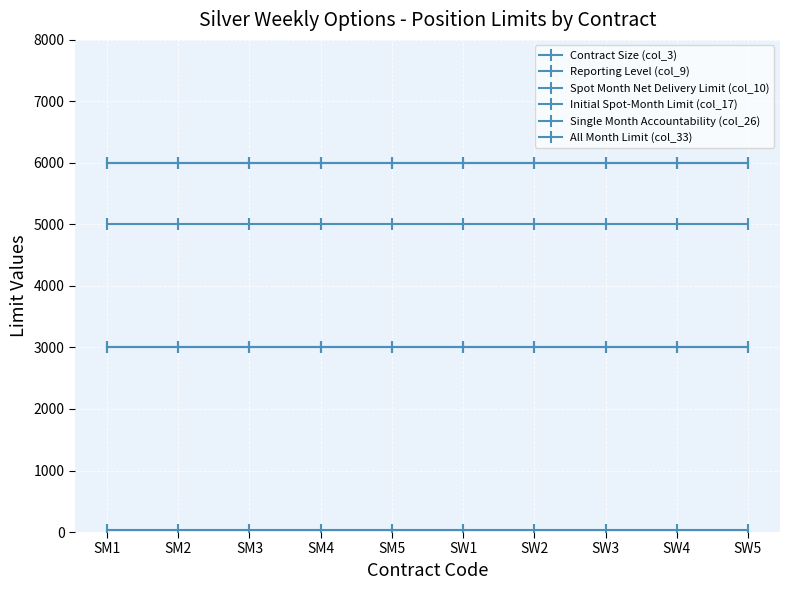

Is this an area chart (filled region under the line)?

No